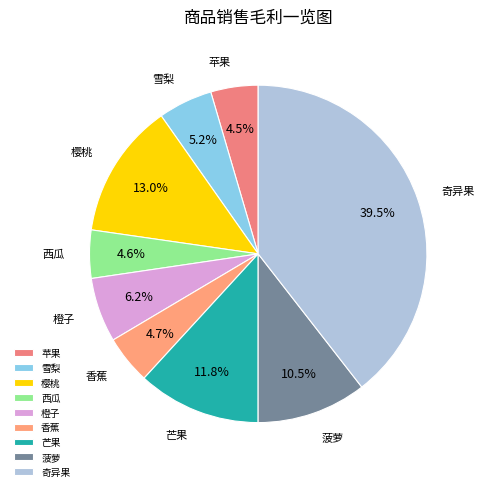

The 菠萝 slice represents 25% of the pie. True or false?

False